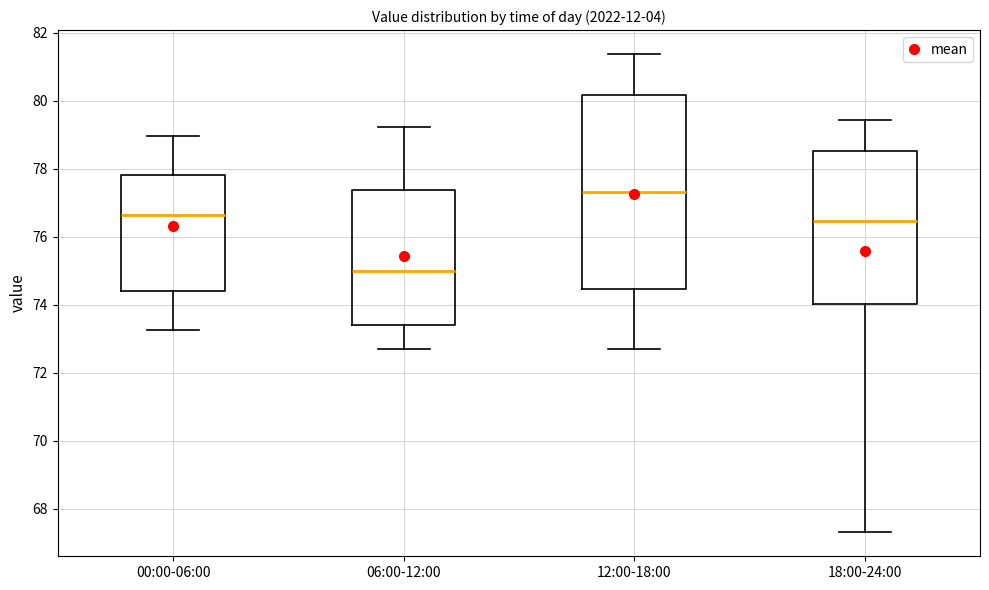

Where does the upper whisker of the box for 18:00-24:00 end on the y-axis? The values are not printed on the chart, so give them approximately, as read against the axis.

79.4